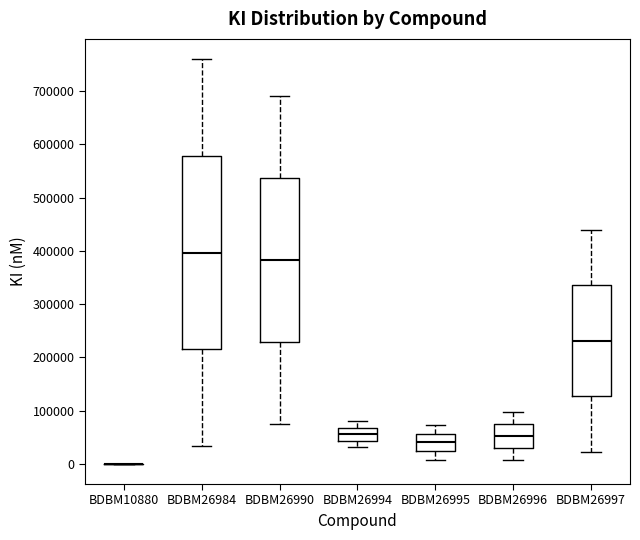

Reading left to right, read every box against the y-axis: the position of its median line, the range the box covers, and the ends of its whiskers. The values are not printed on the chart, so give them approximately, as read against the axis.

BDBM10880: box collapsed to a line at 0, whiskers 0 to 0
BDBM26984: median 400000, box 210000 to 580000, whiskers 30000 to 760000
BDBM26990: median 380000, box 230000 to 540000, whiskers 70000 to 690000
BDBM26994: median 60000, box 40000 to 70000, whiskers 30000 to 80000
BDBM26995: median 40000, box 20000 to 60000, whiskers 10000 to 70000
BDBM26996: median 50000, box 30000 to 70000, whiskers 10000 to 100000
BDBM26997: median 230000, box 130000 to 340000, whiskers 20000 to 440000